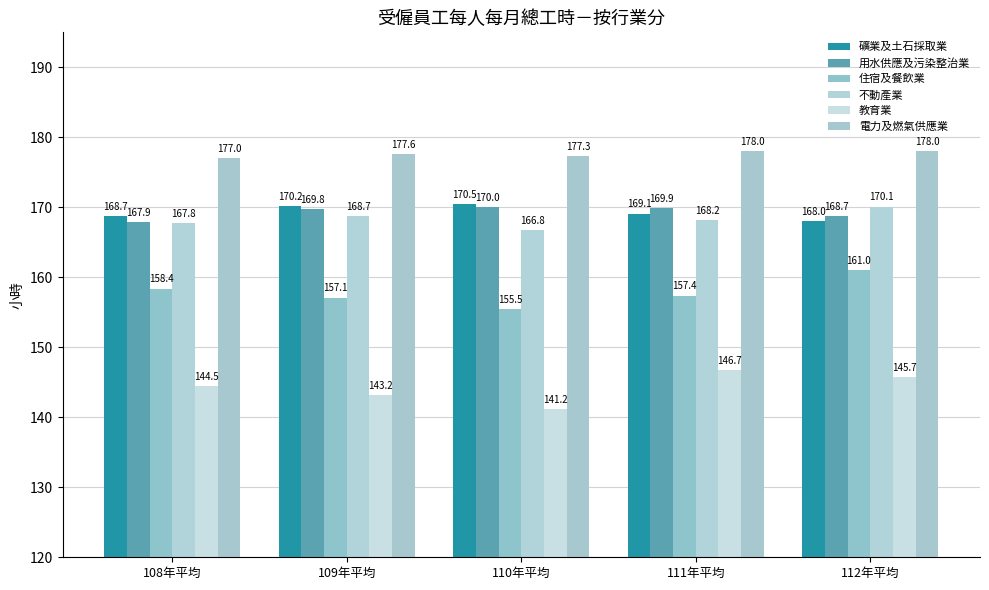

Which series has the largest total across all categories?

電力及燃氣供應業